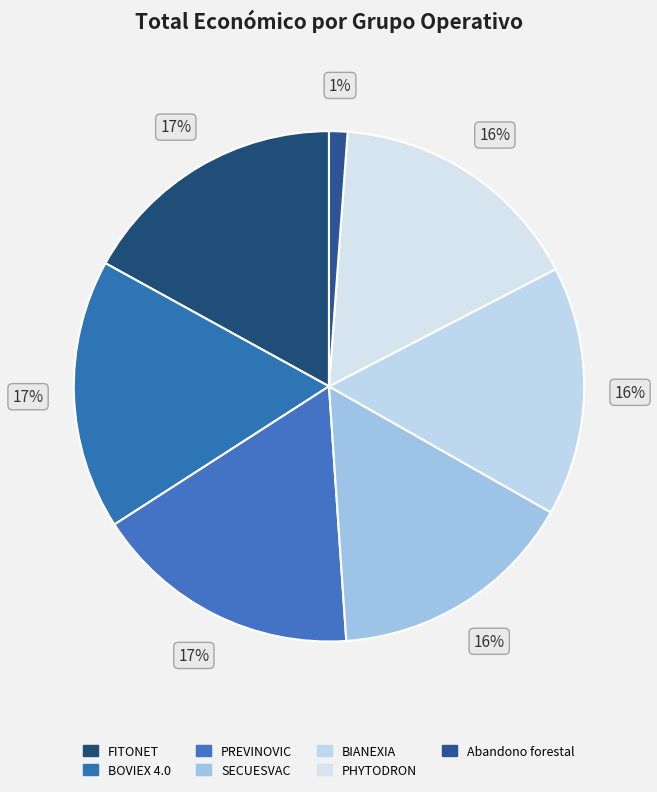

How many slices are in this pie chart?

7